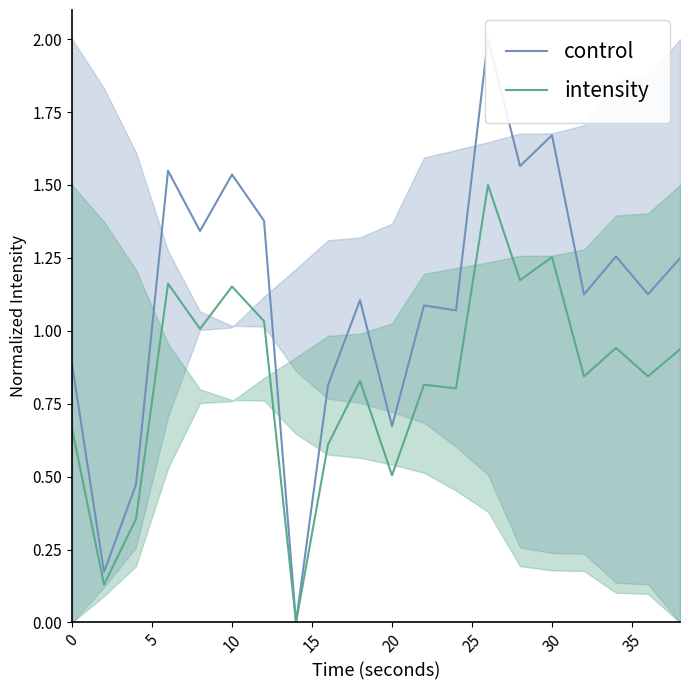

How many series are shown in this chart?

2